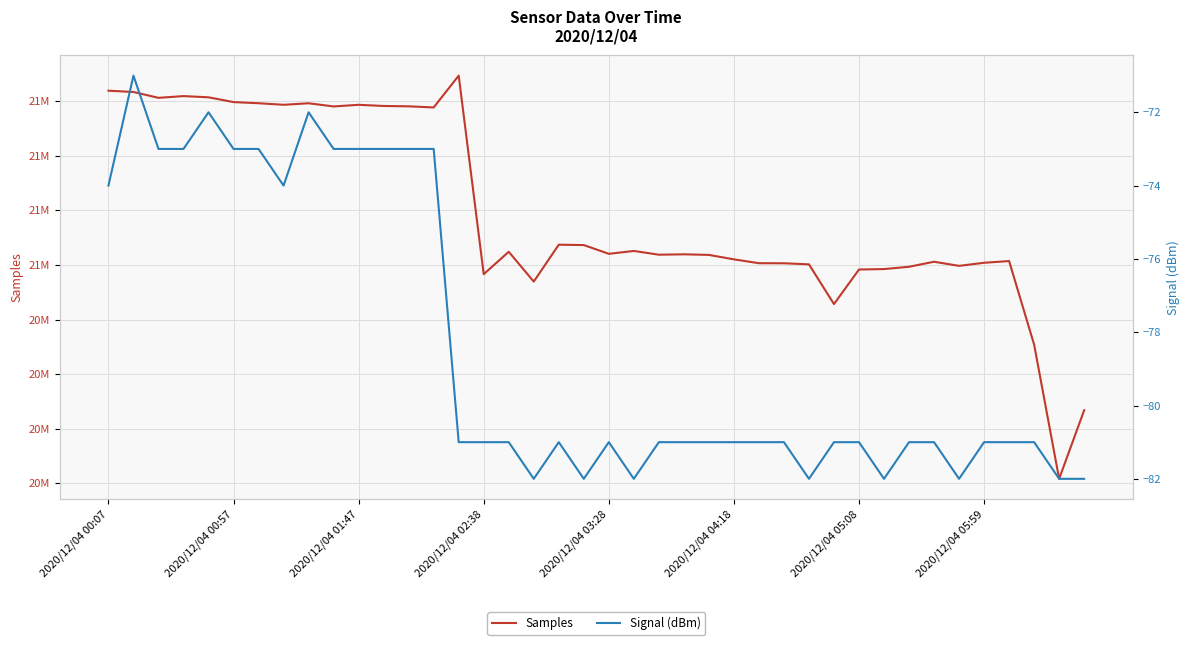

What are all the series names shown in the legend?

Samples, Signal (dBm)